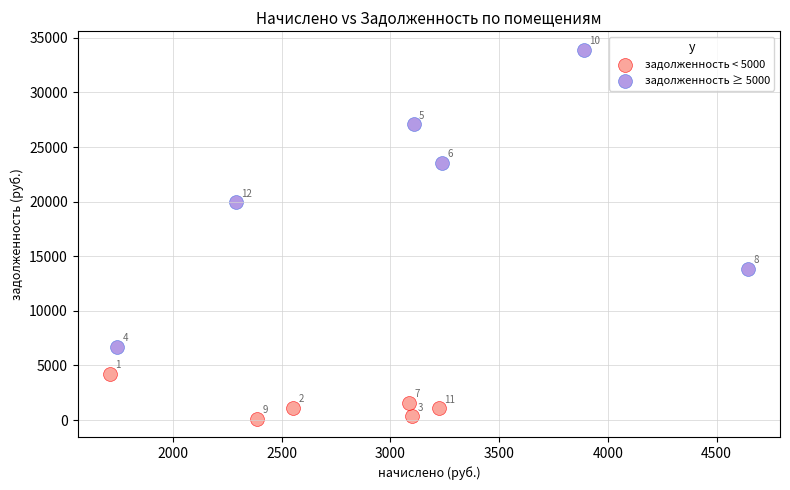

Which series contains the highest Y value?

задолженность ≥ 5000